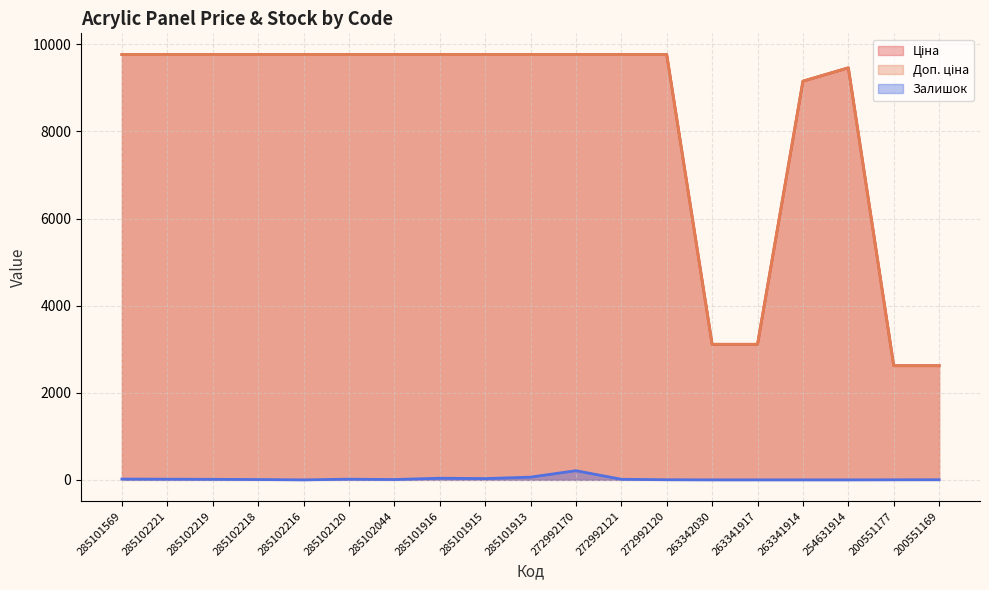

True or false: Залишок and Ціна intersect in this chart.

False